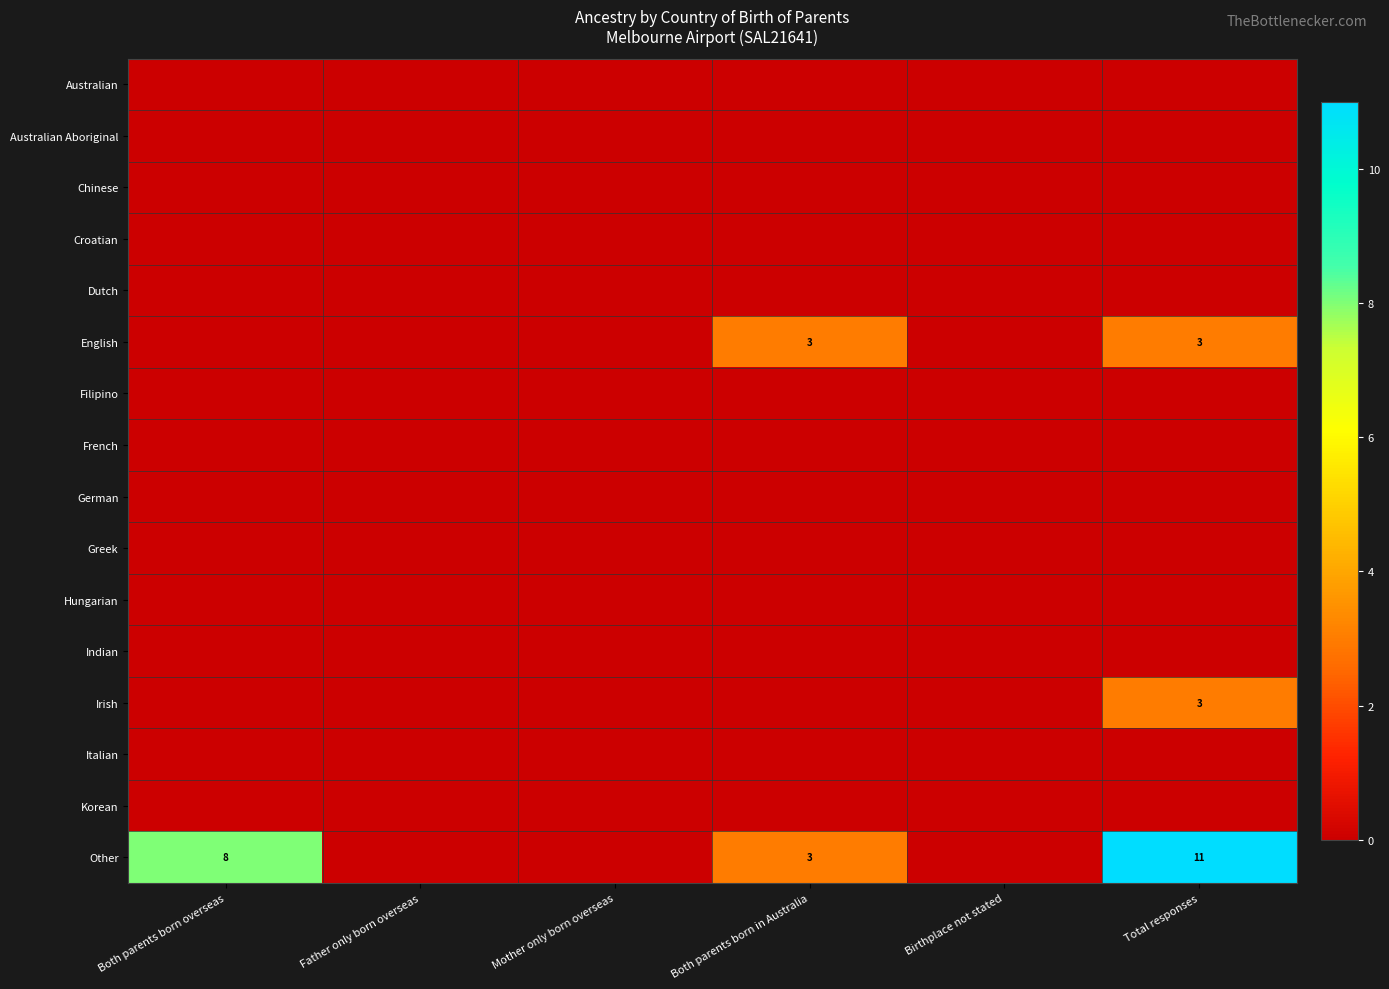

At which category is the sum across all series the highest?

Total responses